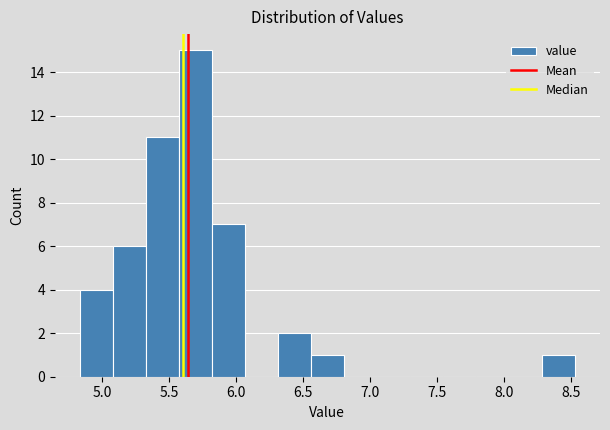

How tall is the bar that spans 5.55 to 5.80 on the x-axis? Neither the bar edges nor the heights are printed on the chart, so give them approximately, as read against the axes.

15